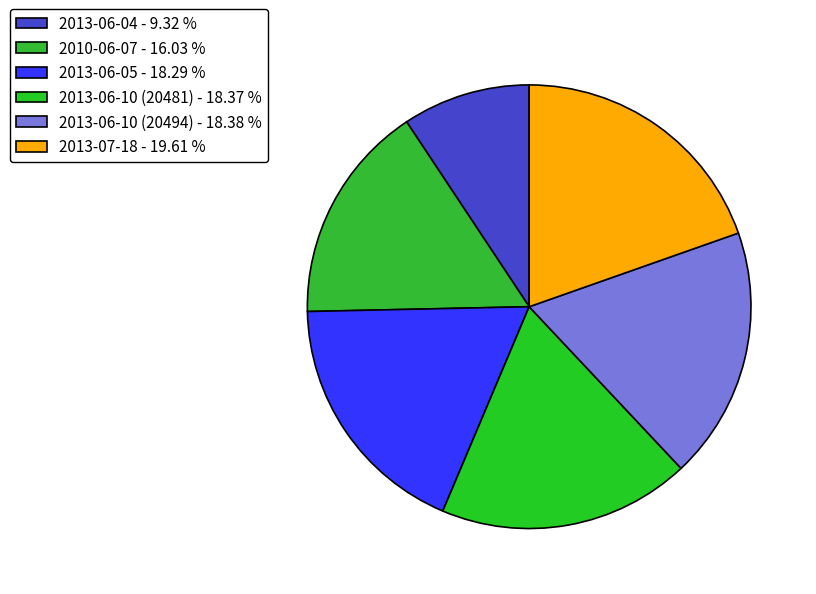

To the nearest percent, what is the combined percentage of 2013-06-10 (20481) and 2010-06-07?

34%